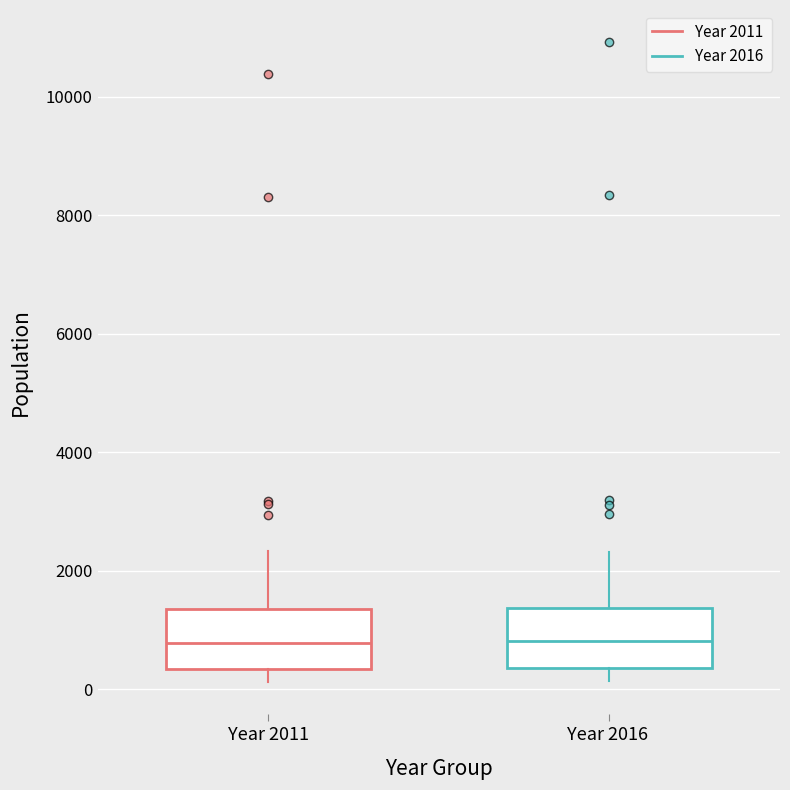

Reading left to right, transcribe this box plot: for each box, give where its median line is, the range the box spans, and where its two whiskers end, as read against the y-axis. The values are not printed on the chart, so give them approximately, as read against the axis.

Year 2011: median 800, box 400 to 1400, whiskers 200 to 2400
Year 2016: median 800, box 400 to 1400, whiskers 200 to 2400